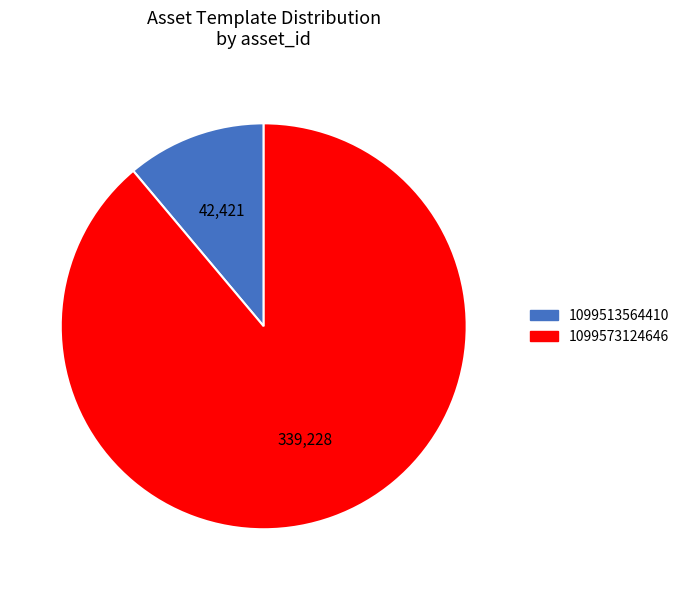

Combined, do 1099513564410 and 1099573124646 account for over 50%?

Yes